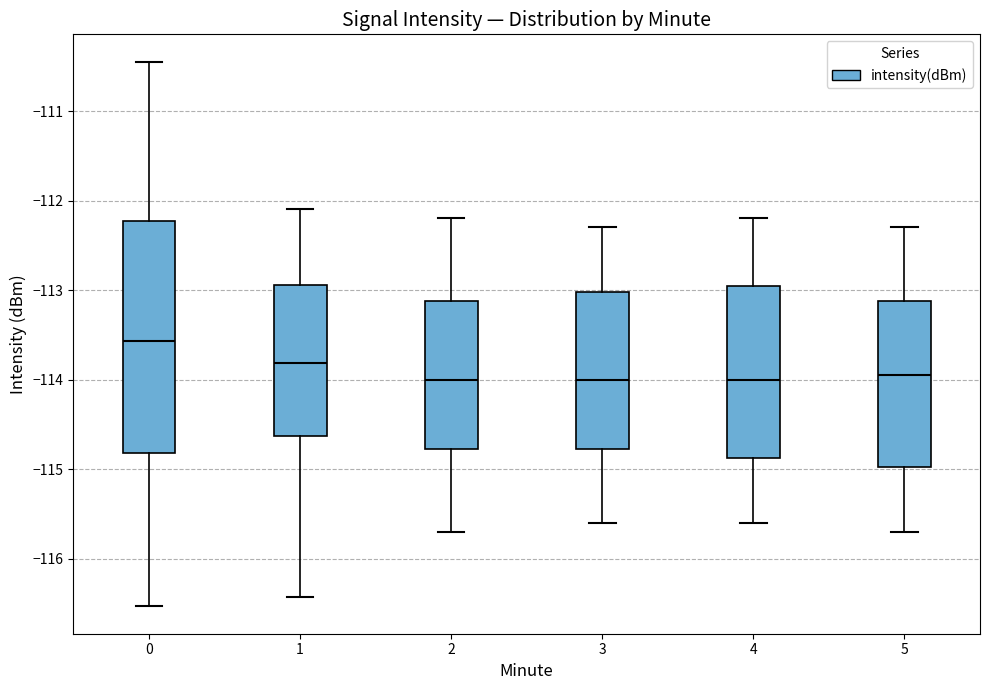

Comparing the boxes themselves (not the whiskers), which one is the tallest?

0